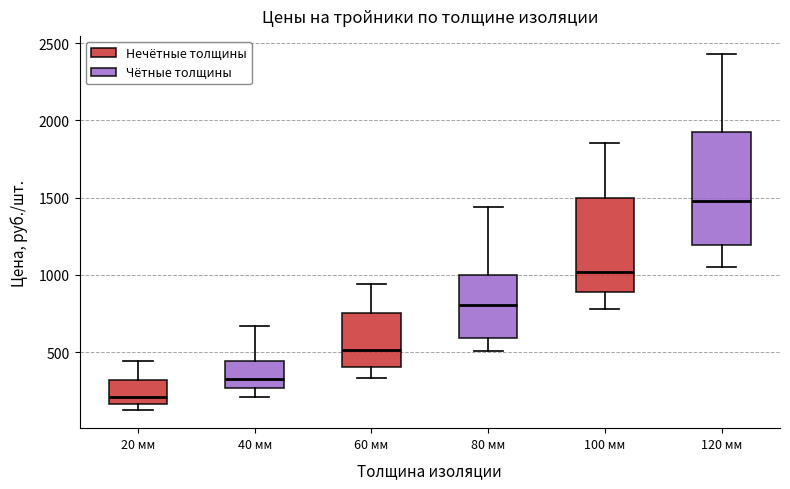

Which box has the highest median line?

120 мм